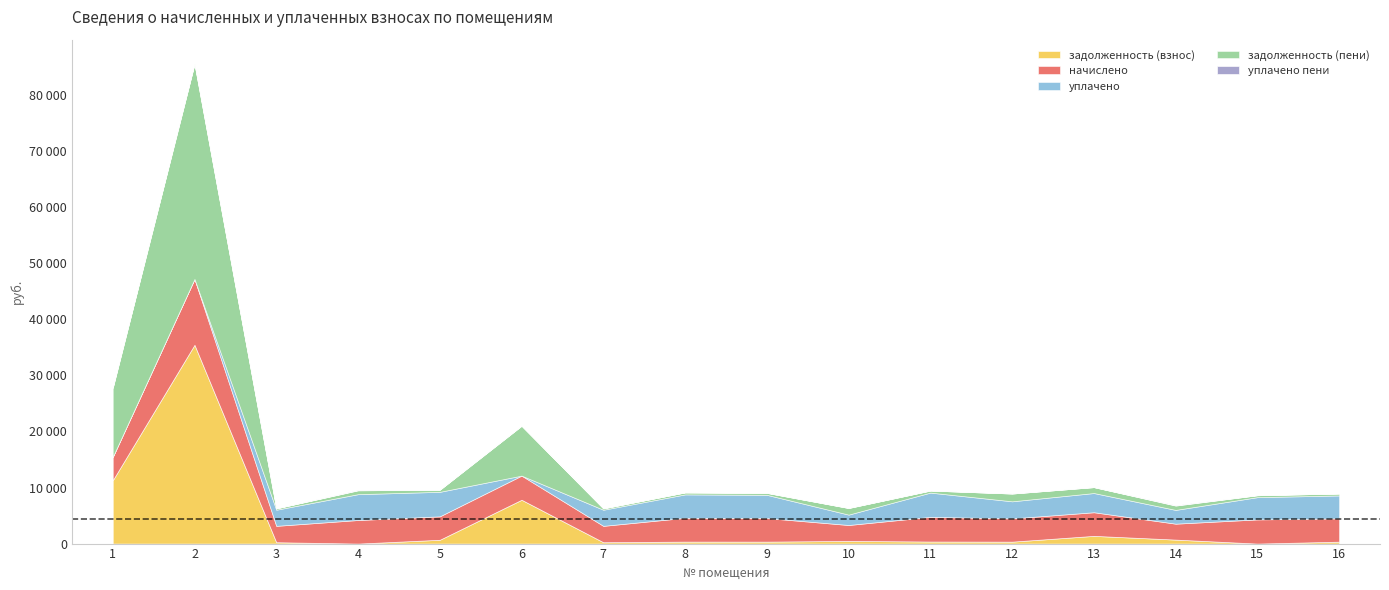

At which label does задолженность (пени) first exceed 683?

1